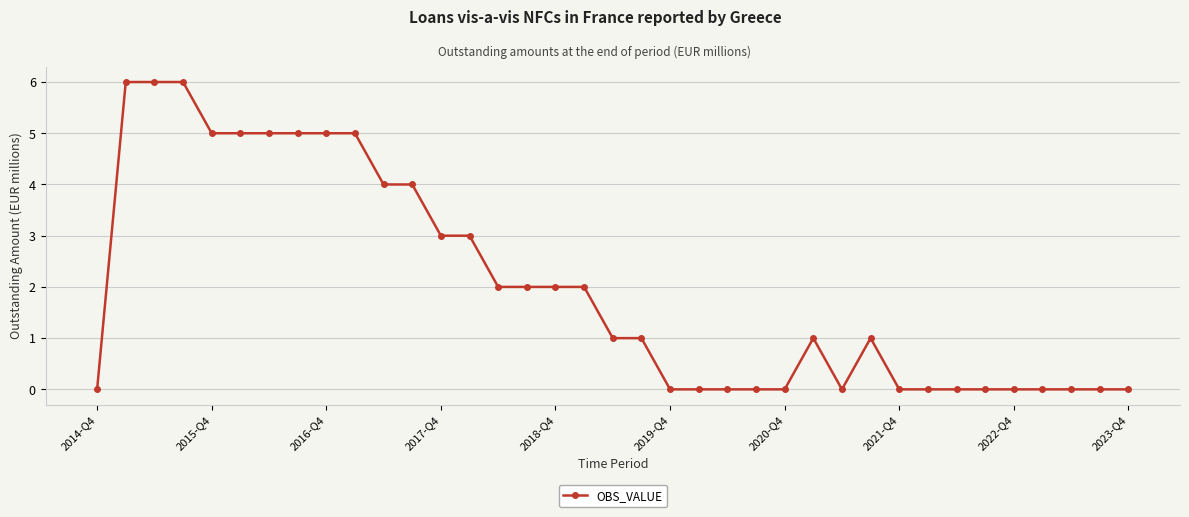

True or false: the data has more than 0 interior local peaks.

True